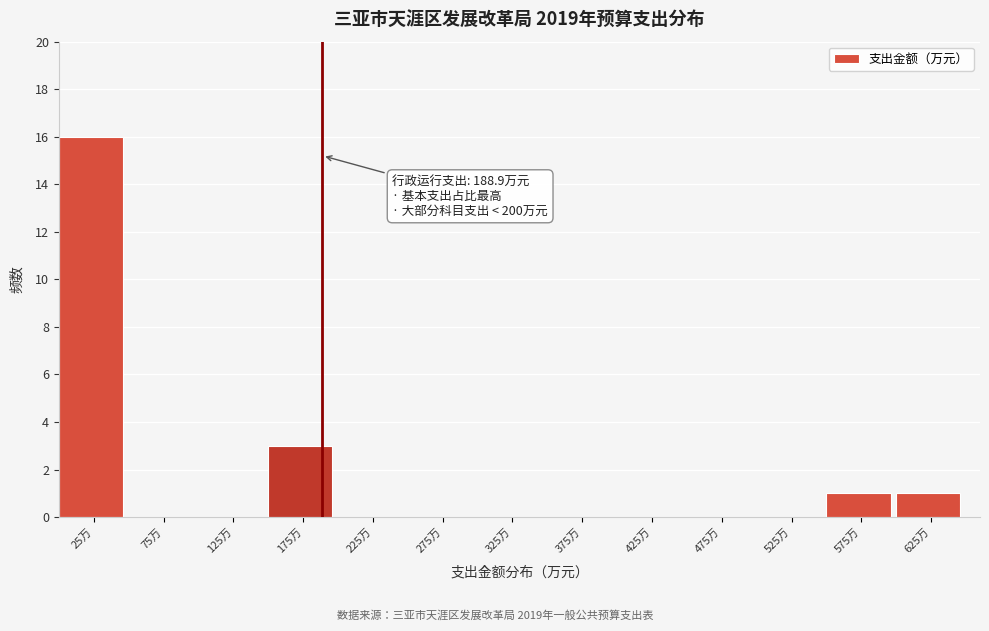

Over which range of the x-axis is the bar tallest?

0 to 50